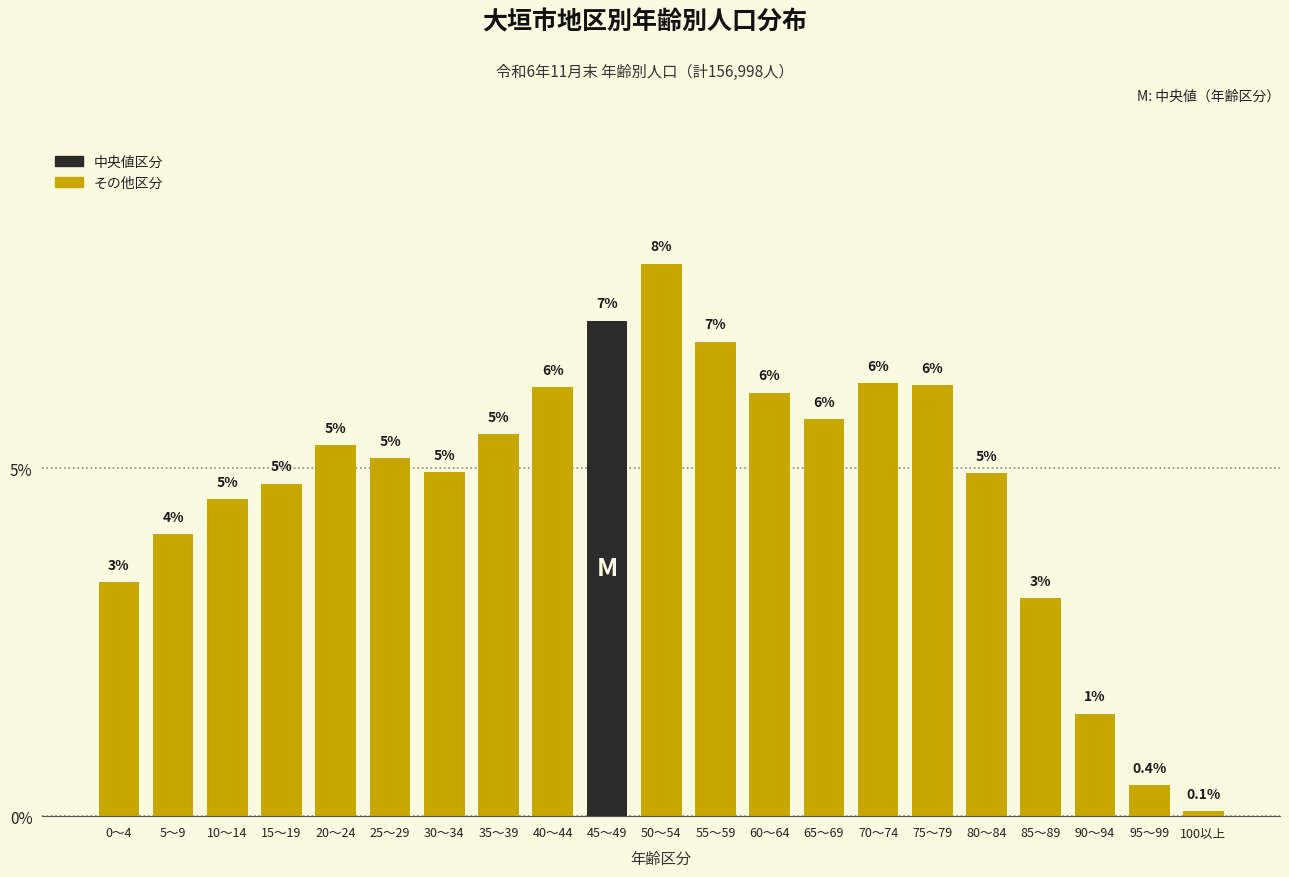

Does the chart contain any negative values?

No